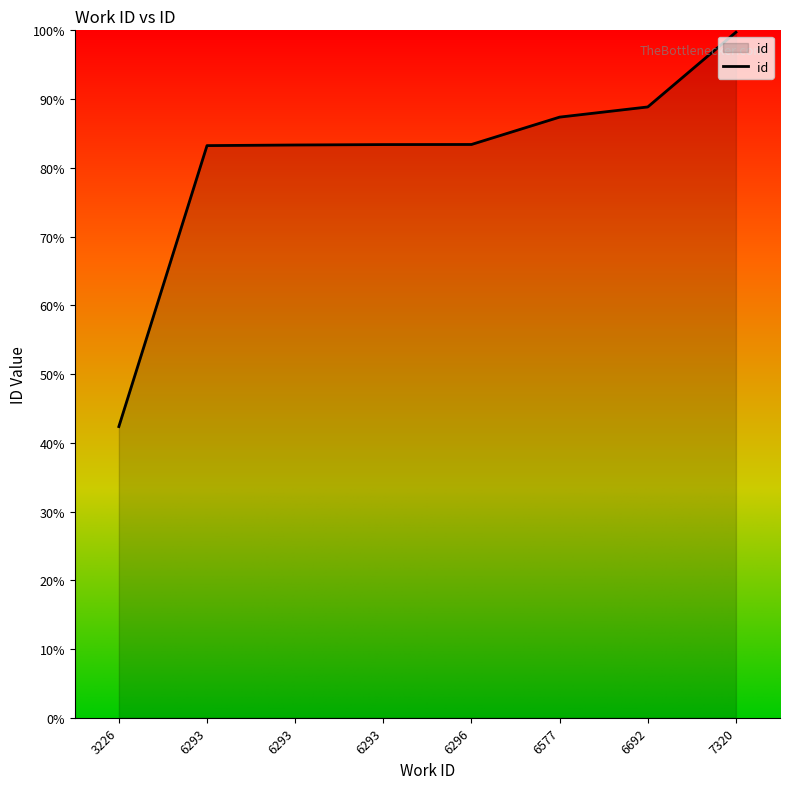

What is the approximate value at 3226?

42.4